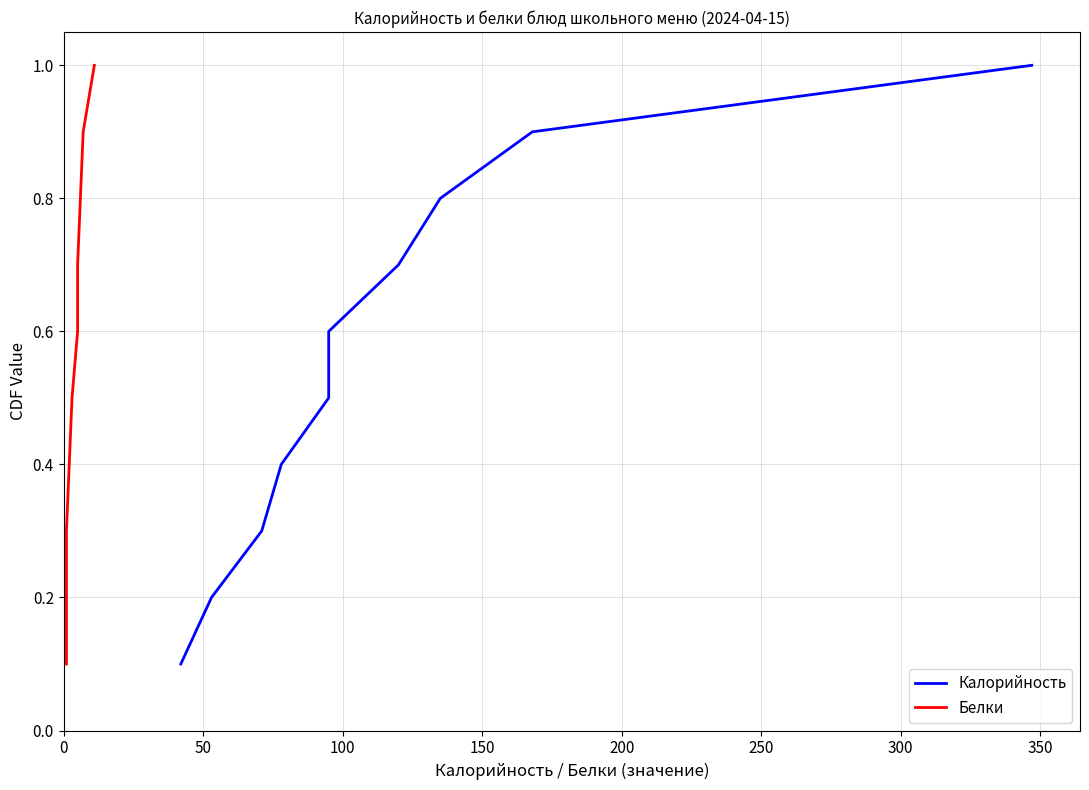

True or false: Белки and Калорийность intersect in this chart.

False